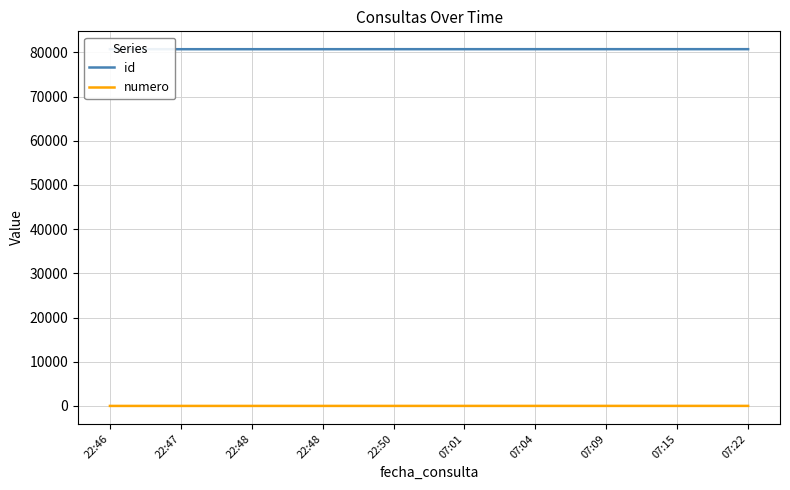

What is the value of the numero point at the 9th from the left?

9